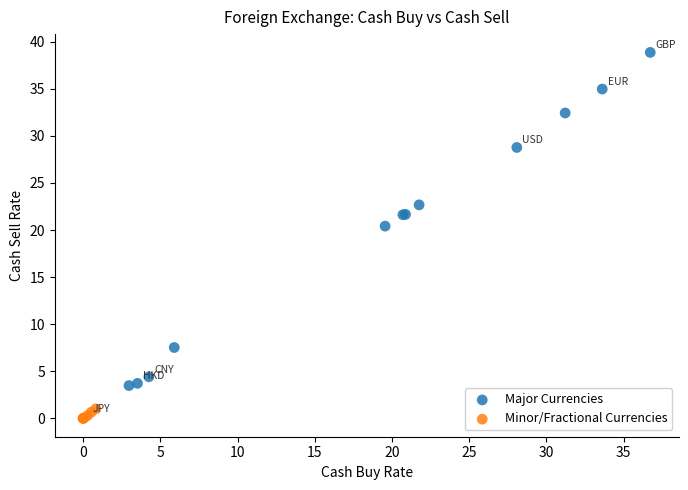

Which series contains the highest Y value?

Major Currencies